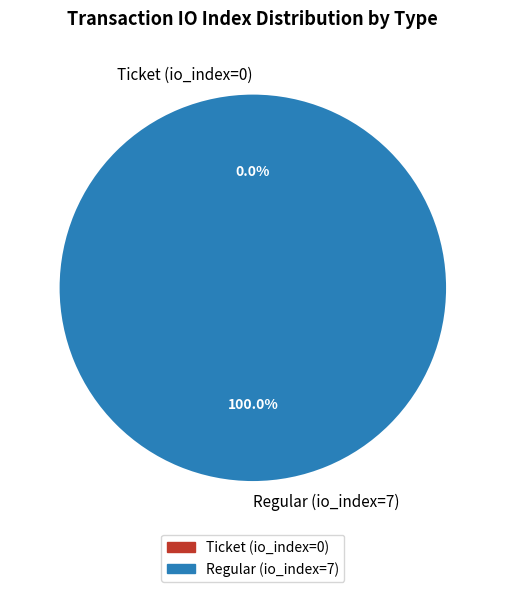

Is it true that Regular (io_index=7) is 92% of the pie?

False